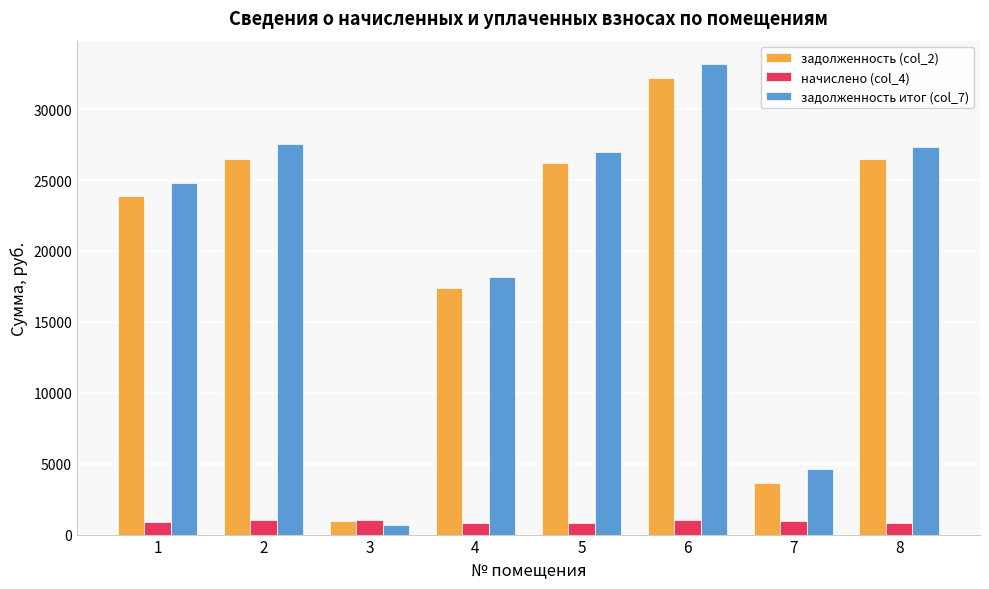

What is the difference between the highest and lowest values at 1?

23893.2